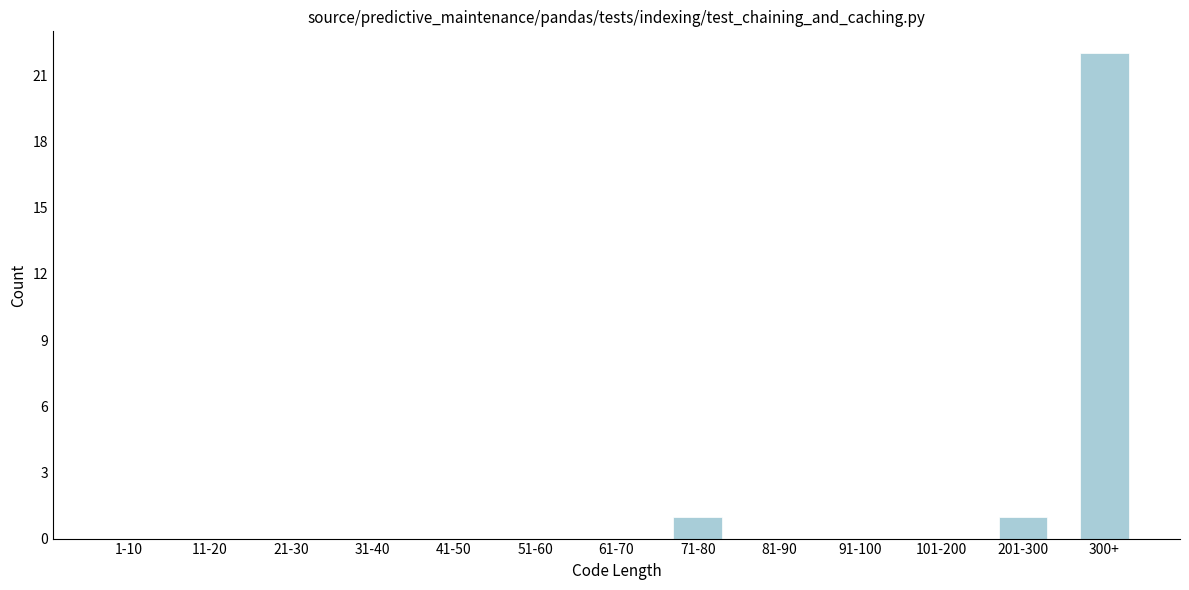

Reading right to left, what are all the values shown in this chart?

300+=22	201-300=1	101-200=0	91-100=0	81-90=0	71-80=1	61-70=0	51-60=0	41-50=0	31-40=0	21-30=0	11-20=0	1-10=0